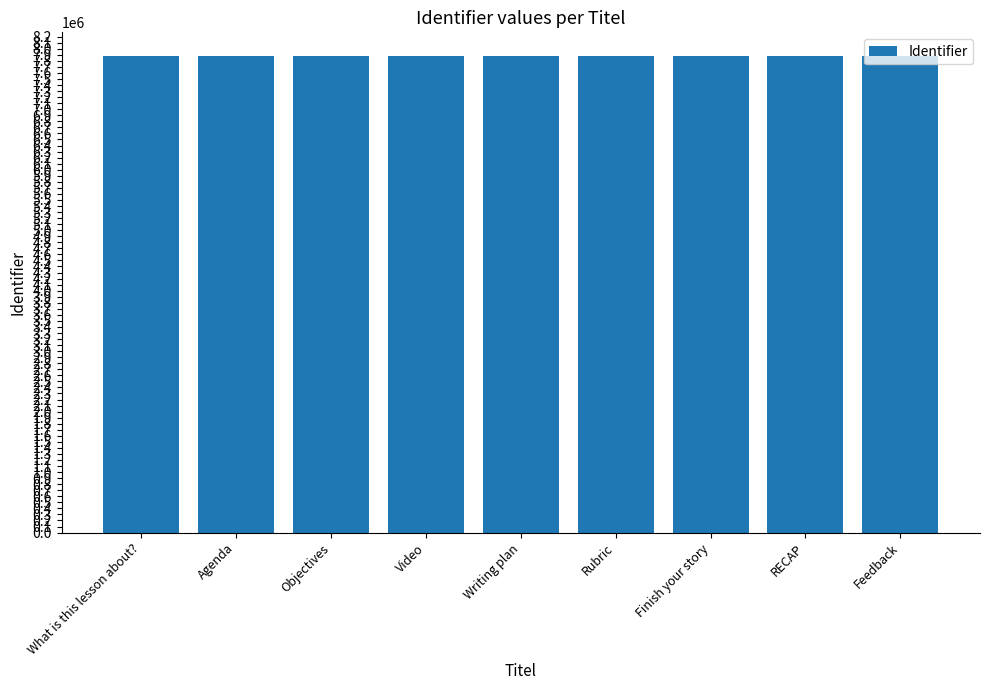

The value at Finish your story is 7878233. True or false?

True